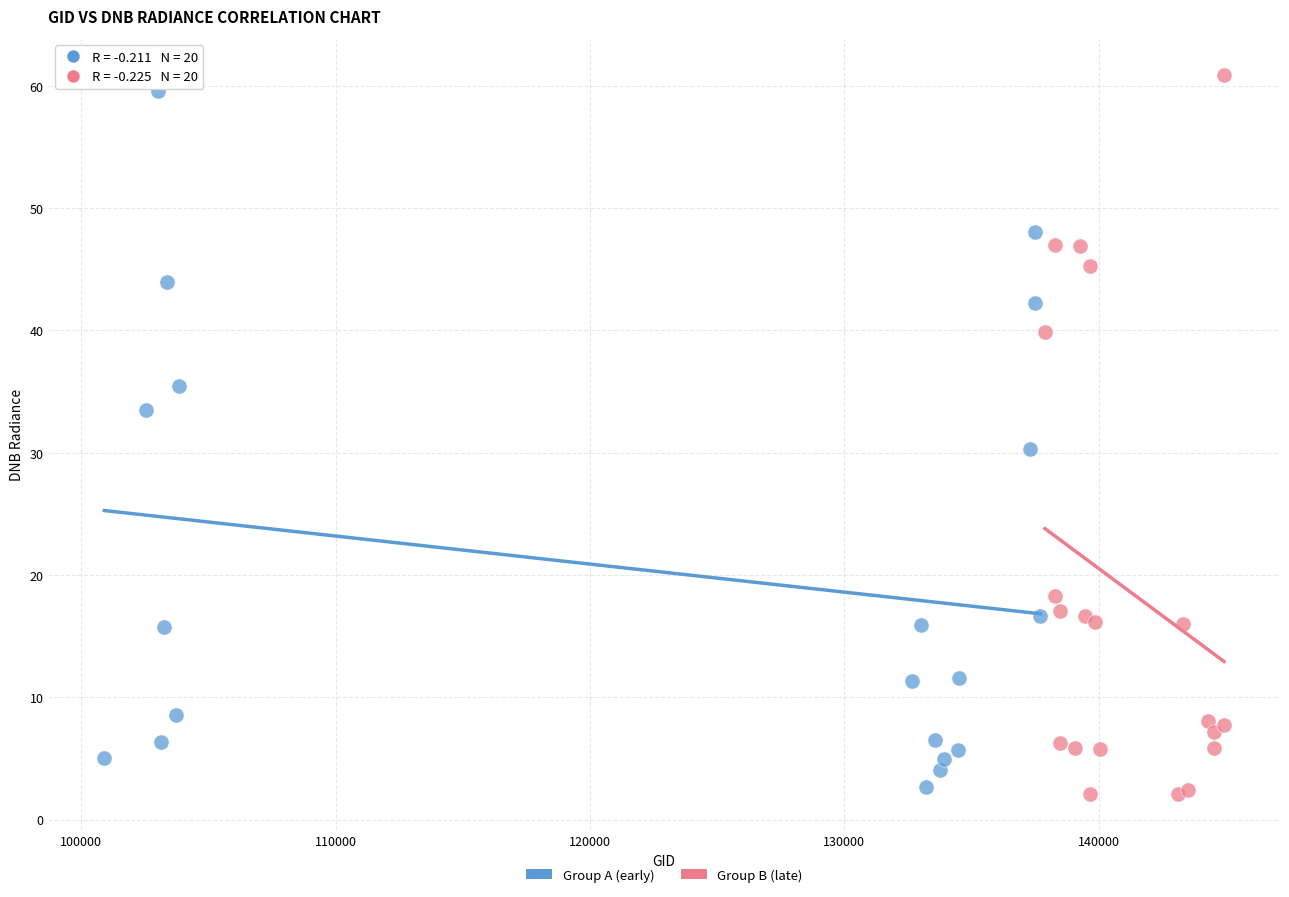

Which series has the largest Y range (max minus min)?

Group B (late)